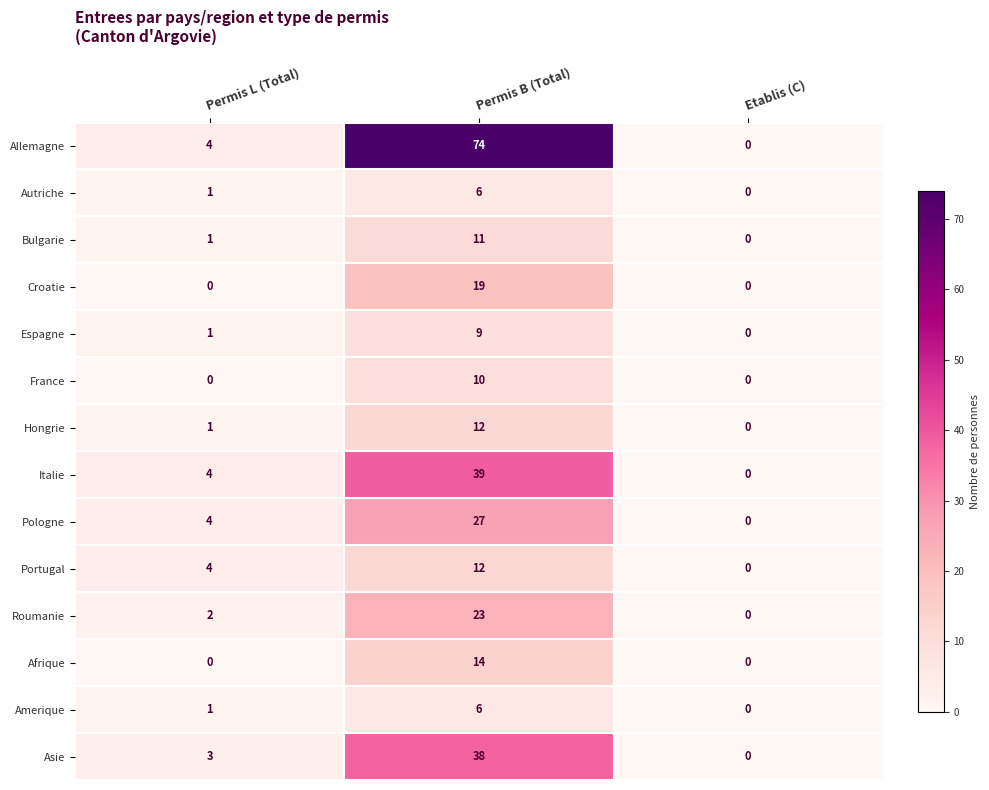

At which category is the sum across all series the highest?

Permis B (Total)